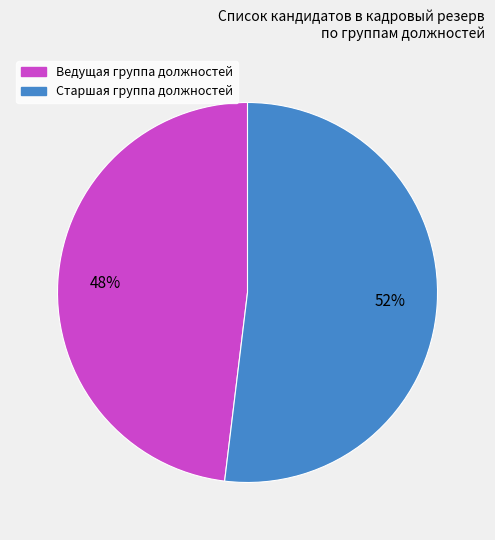

What percentage is the Старшая slice, to the nearest percent?

52%